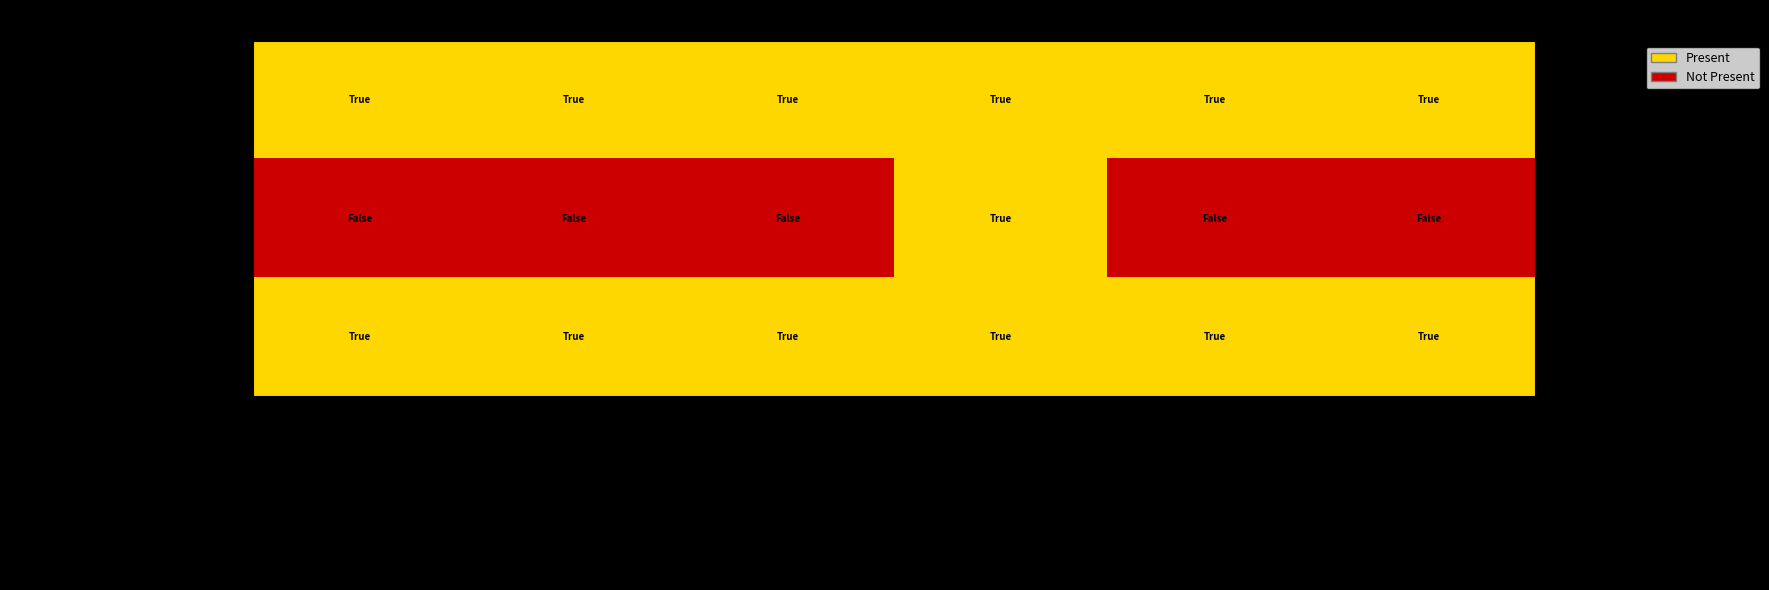

How many categories are shown in the chart?

6